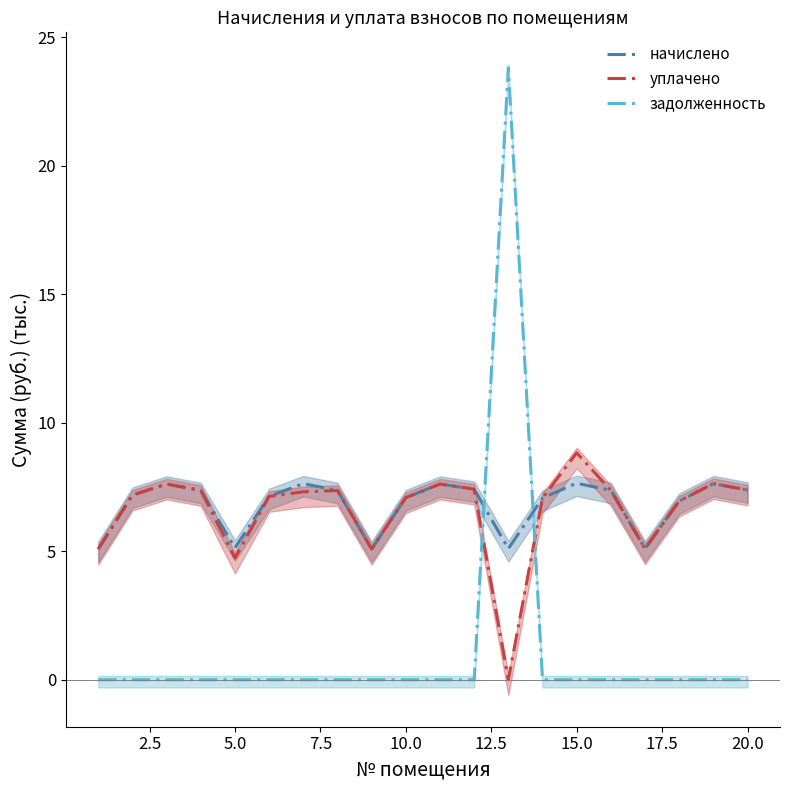

How many lines are shown in the chart?

3